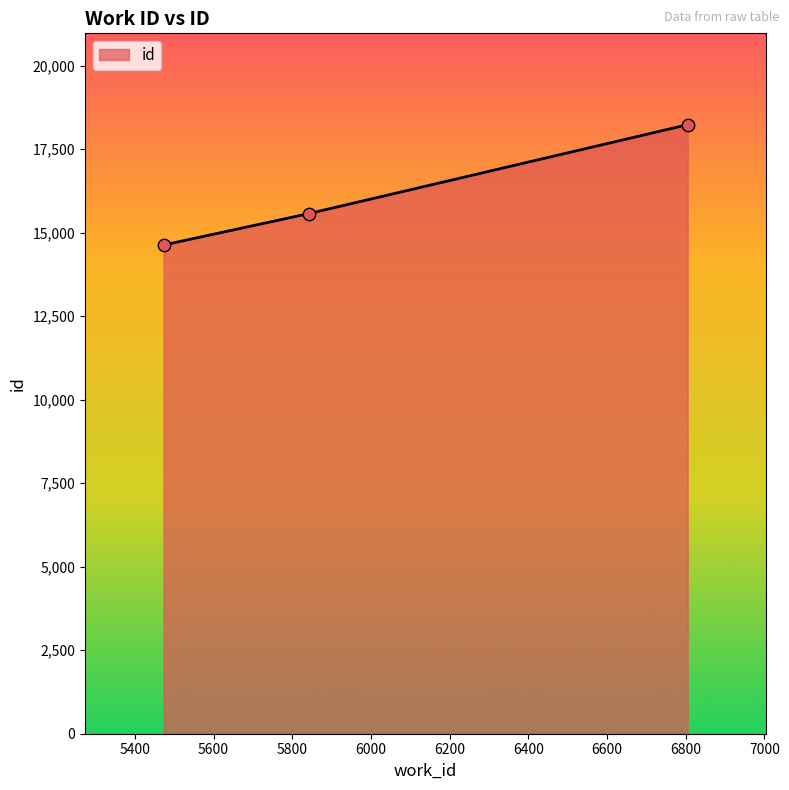

What is the difference between the second highest and minimum values?

940